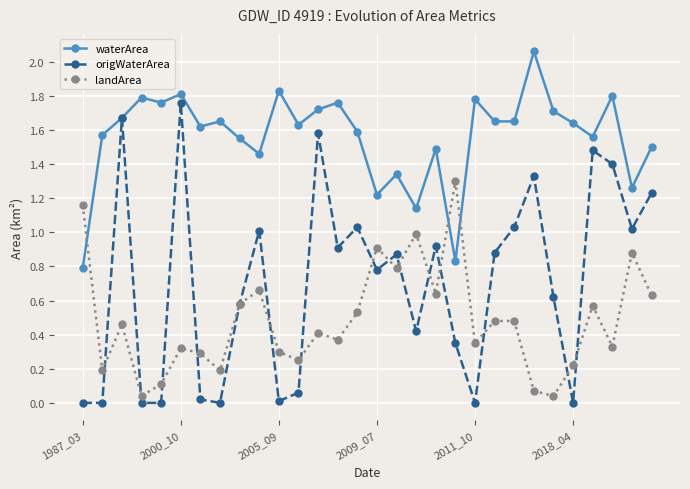

How many series are shown in this chart?

3